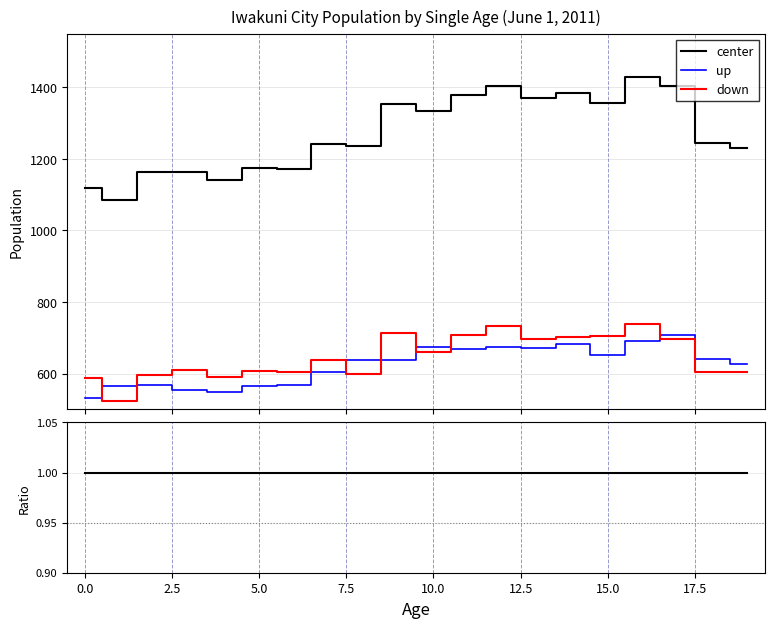

Rank the series by their maximum value, from highest to lowest.

center, down, up